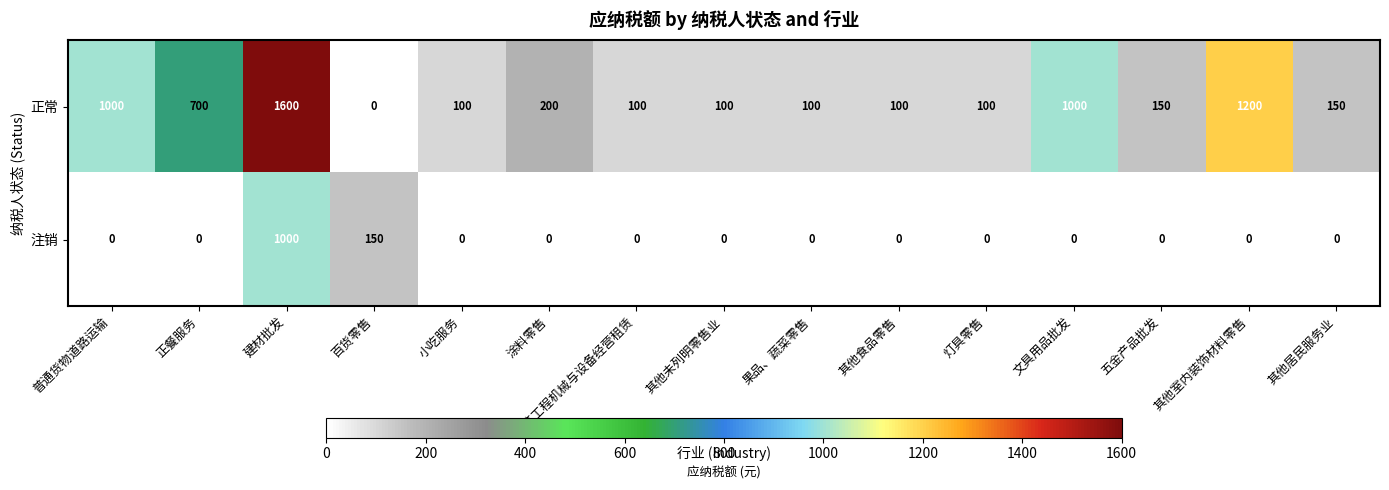

True or false: 注销 has a value of -360 at 涂料零售.

False